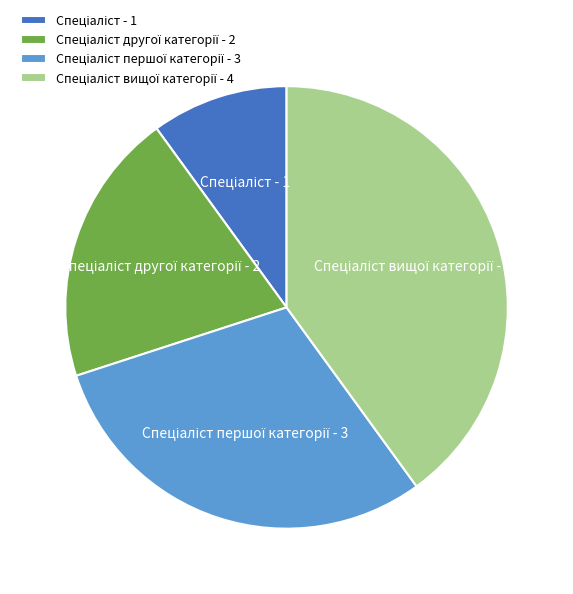

Is there any slice that represents more than half of the pie?

No